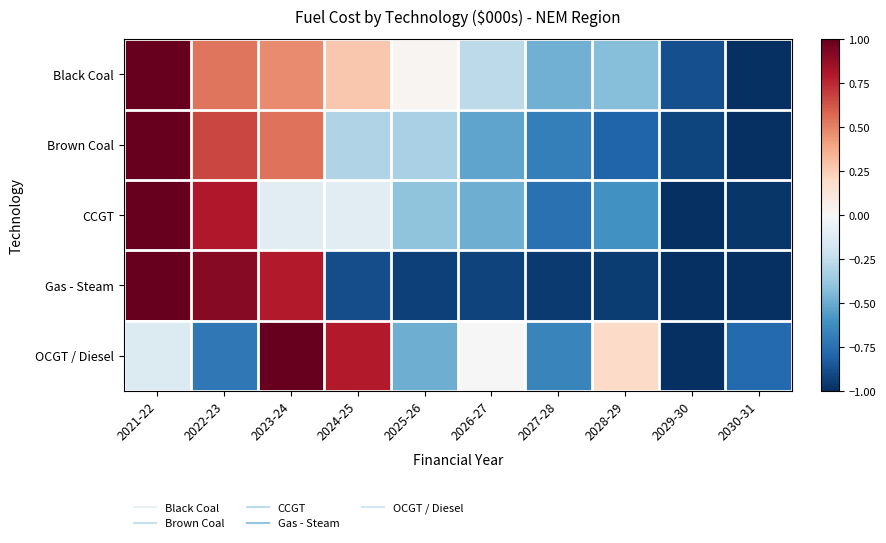

Reading right to left, what are all the values shown in this chart?

Black Coal: 2030-31=-1.0	2029-30=-0.9	2028-29=-0.4	2027-28=-0.5	2026-27=-0.3	2025-26=0.0	2024-25=0.3	2023-24=0.5	2022-23=0.5	2021-22=1.0
Brown Coal: 2030-31=-1.0	2029-30=-0.9	2028-29=-0.8	2027-28=-0.7	2026-27=-0.5	2025-26=-0.3	2024-25=-0.3	2023-24=0.5	2022-23=0.7	2021-22=1.0
CCGT: 2030-31=-1.0	2029-30=-1.0	2028-29=-0.6	2027-28=-0.7	2026-27=-0.5	2025-26=-0.4	2024-25=-0.1	2023-24=-0.1	2022-23=0.8	2021-22=1.0
Gas - Steam: 2030-31=-1.0	2029-30=-1.0	2028-29=-0.9	2027-28=-1.0	2026-27=-0.9	2025-26=-0.9	2024-25=-0.9	2023-24=0.8	2022-23=0.9	2021-22=1.0
OCGT / Diesel: 2030-31=-0.8	2029-30=-1.0	2028-29=0.2	2027-28=-0.7	2026-27=0.0	2025-26=-0.5	2024-25=0.8	2023-24=1.0	2022-23=-0.7	2021-22=-0.1